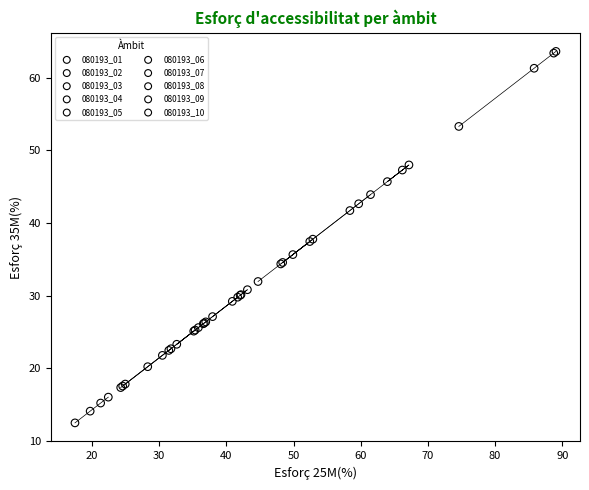

Which series contains the lowest Y value?

080193_08